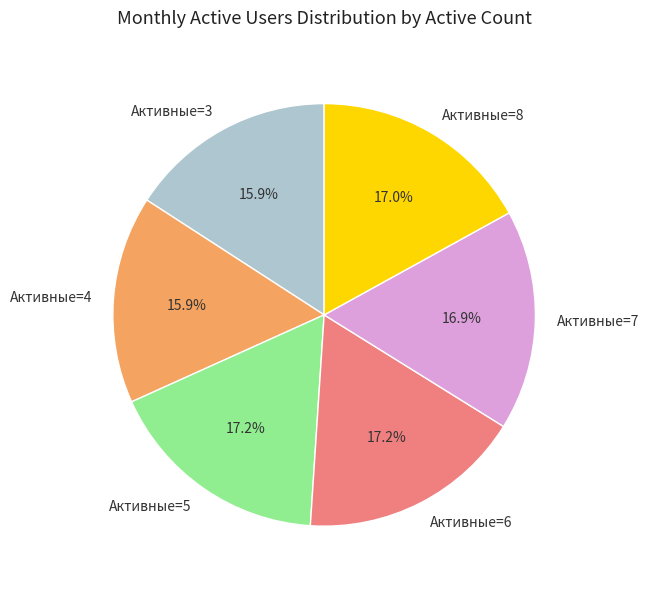

Is there any slice that represents more than half of the pie?

No